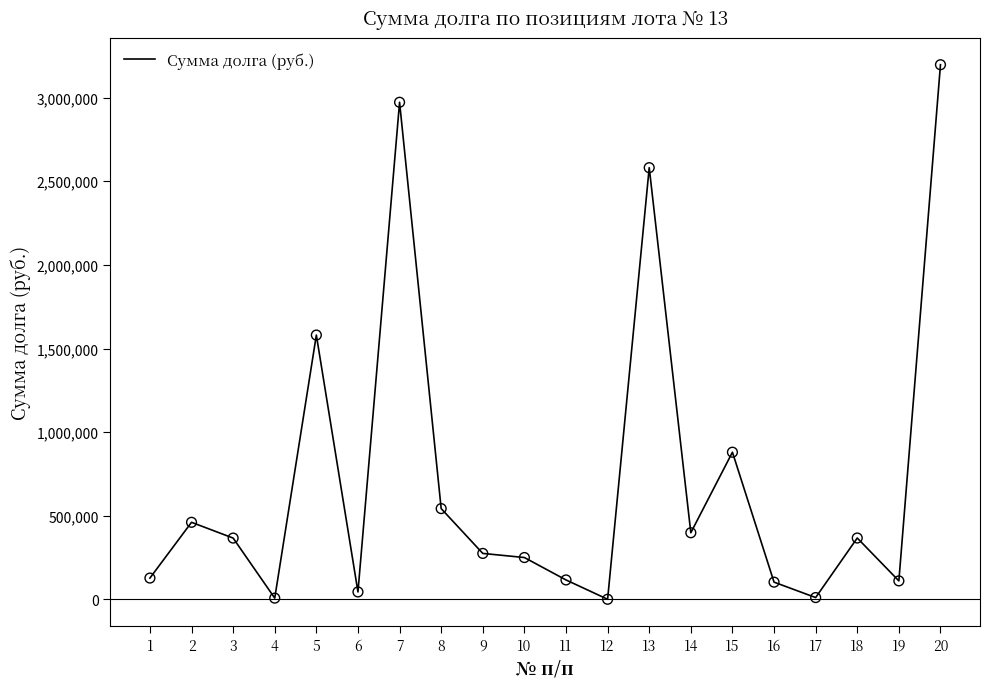

Which has a higher value, 5 or 1?

5